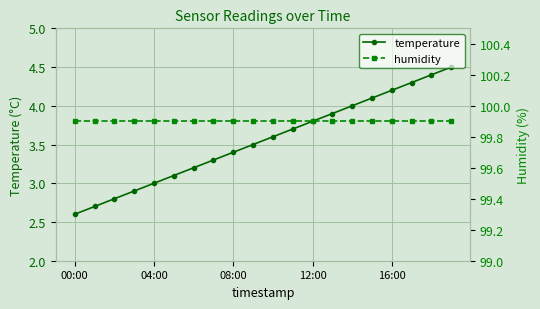

Is it true that temperature equals 5.3 at 04:00?

False